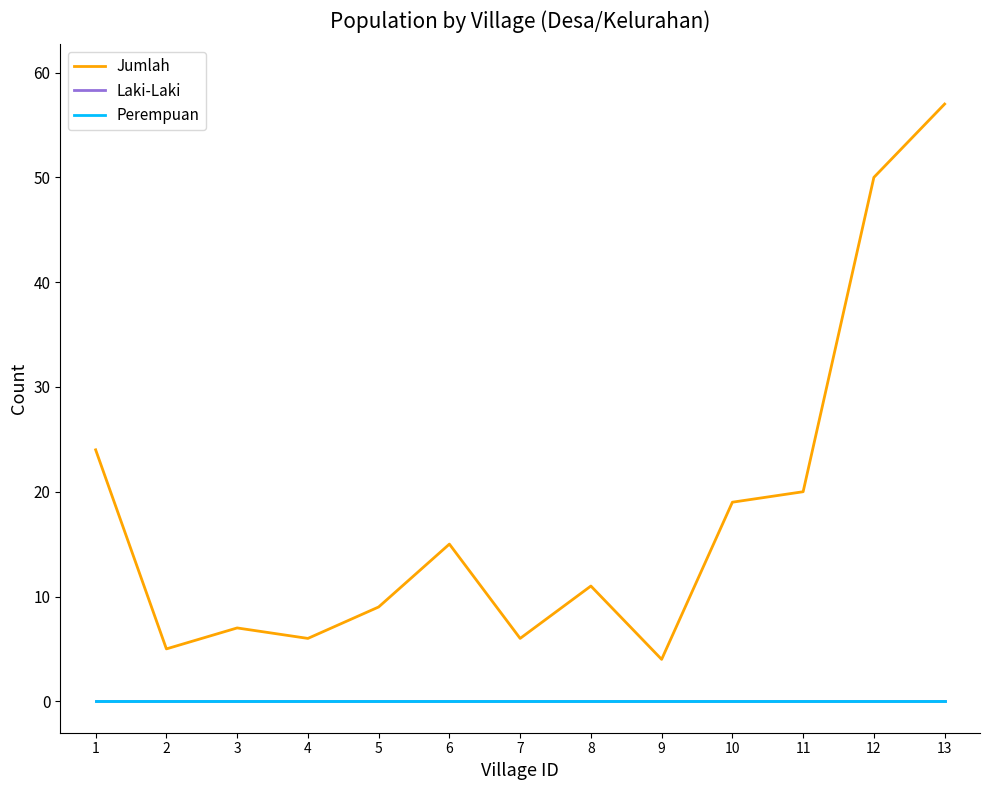

Does the chart display data point markers on the line(s)?

No